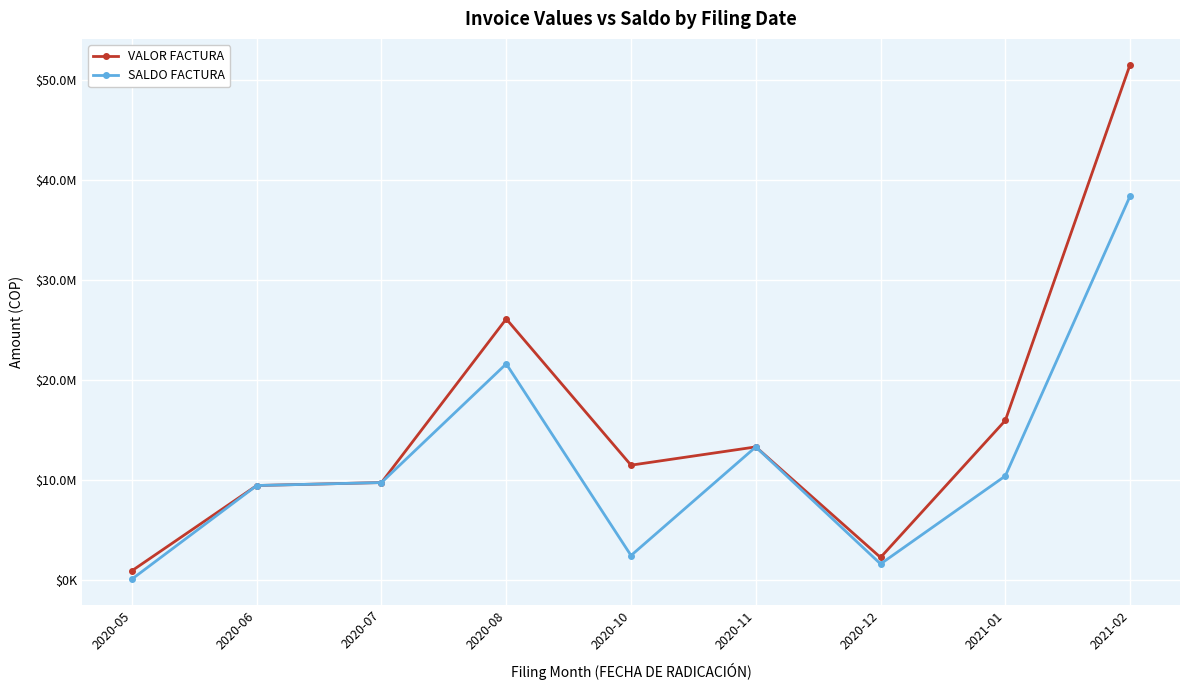

Is it true that SALDO FACTURA equals 3800644 at 2020-06?

False